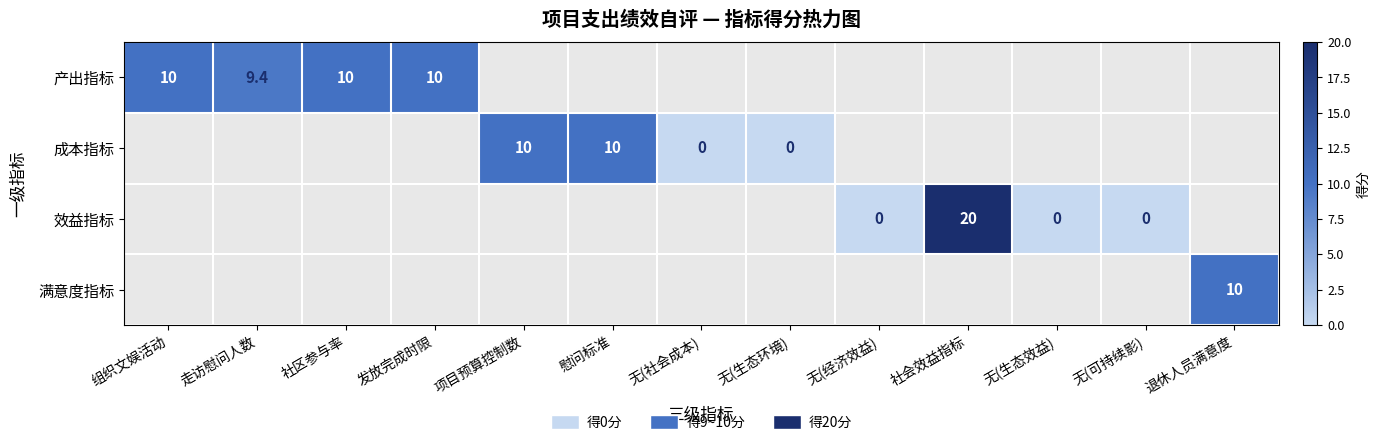

The value of 成本指标 at 慰问标准 is 15.3. True or false?

False